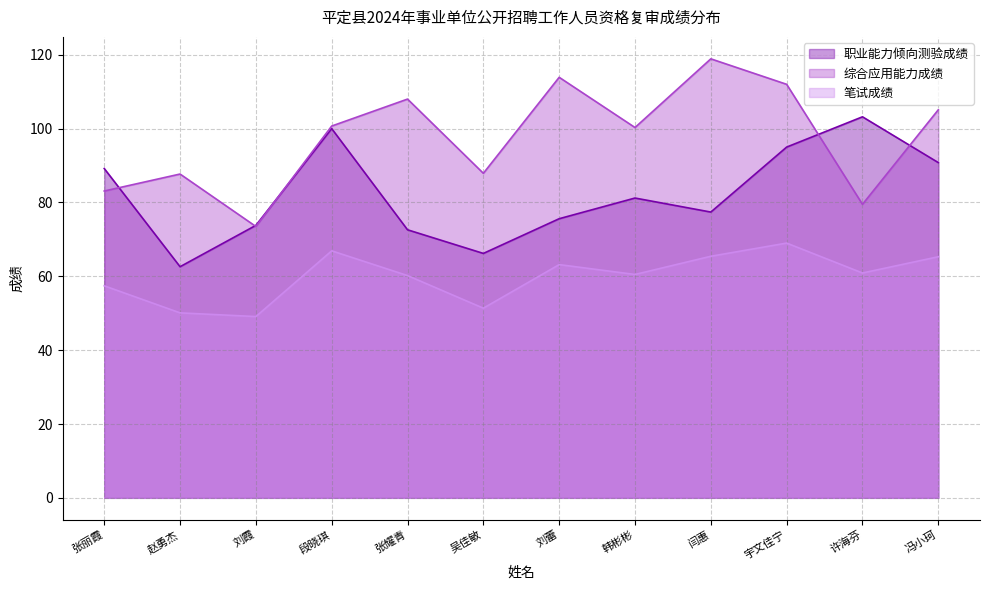

How many categories are shown in the chart?

12